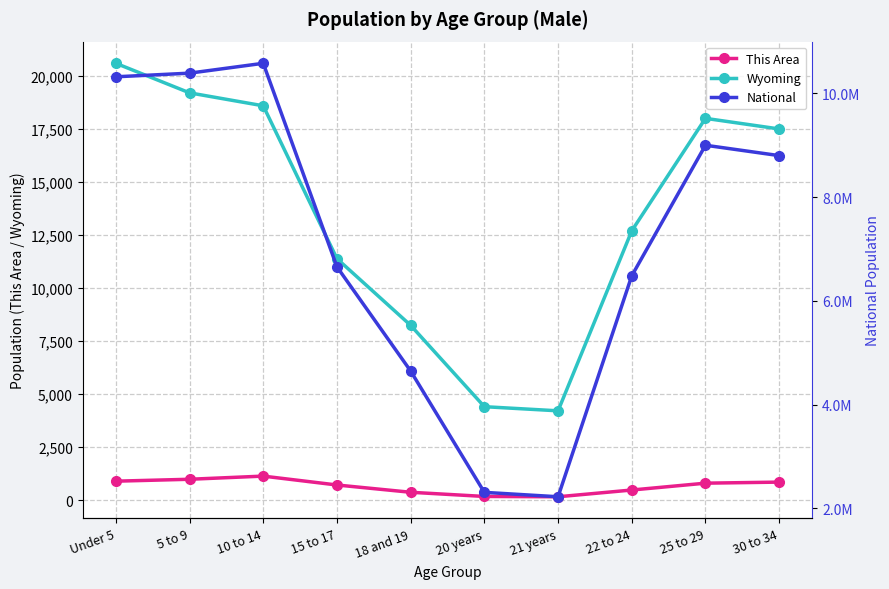

How many values in the This Area series exceed 800?

4